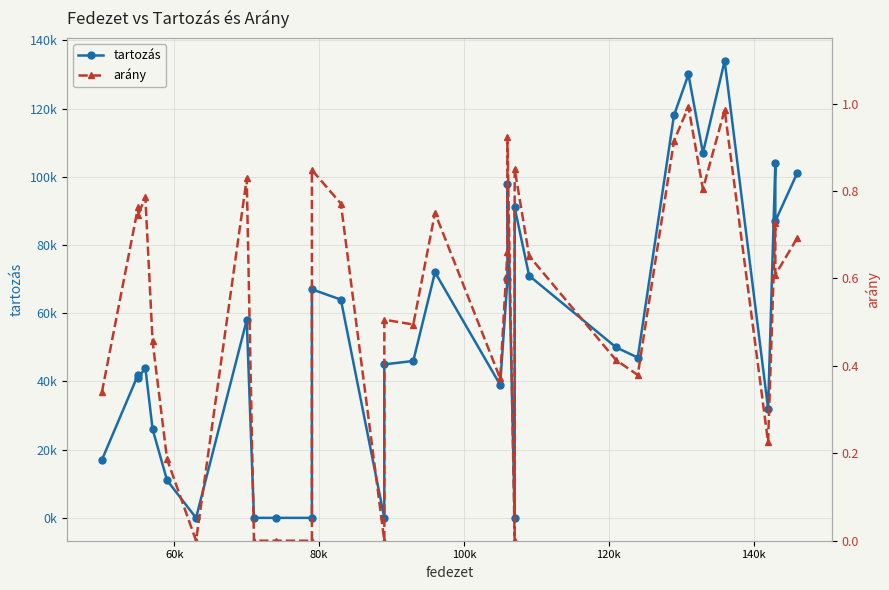

True or false: tartozás and arány cross at least once.

False